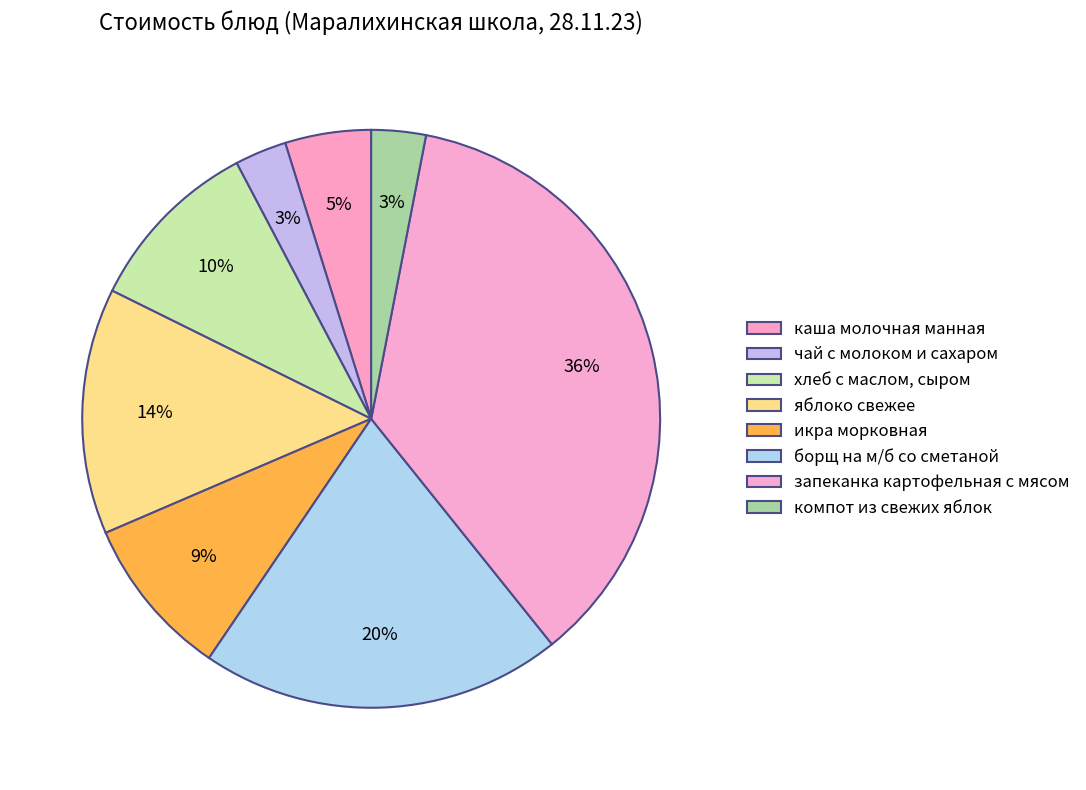

Is компот из свежих яблок the majority of the pie?

No